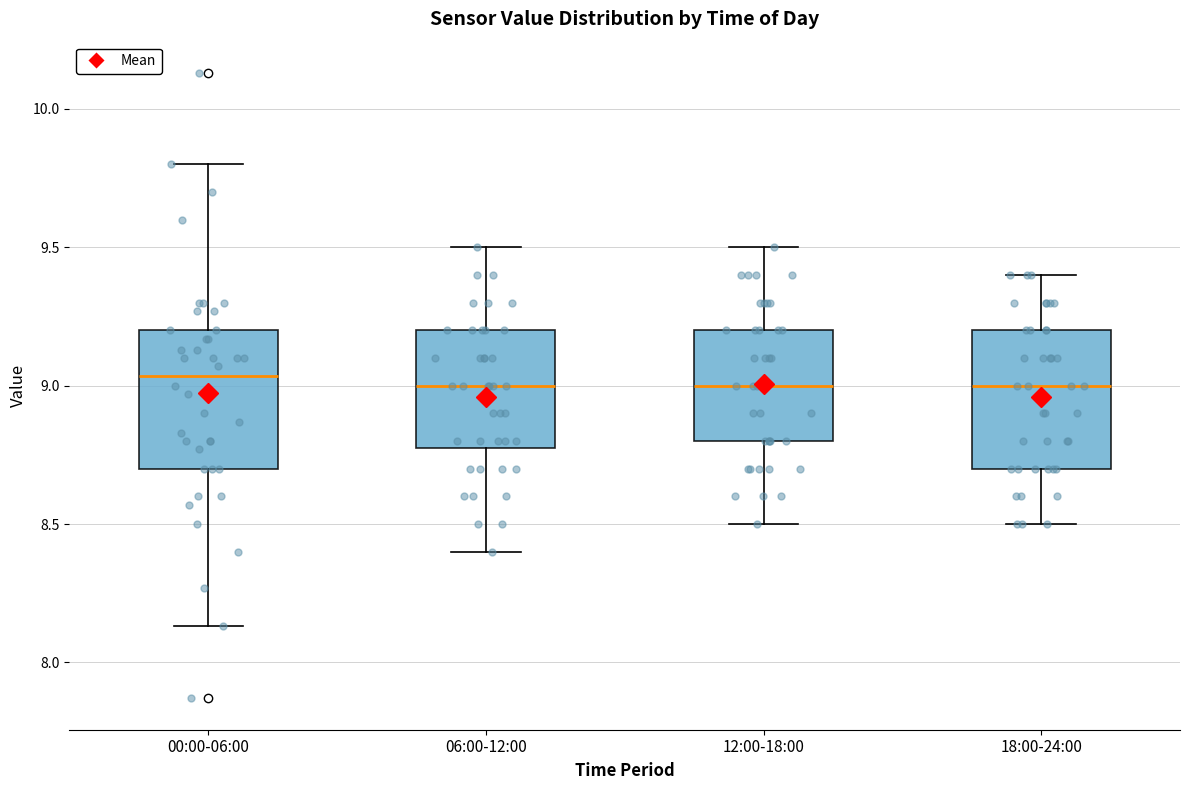

Where does the median line of the box for 18:00-24:00 sit on the y-axis? The values are not printed on the chart, so give them approximately, as read against the axis.

9.00